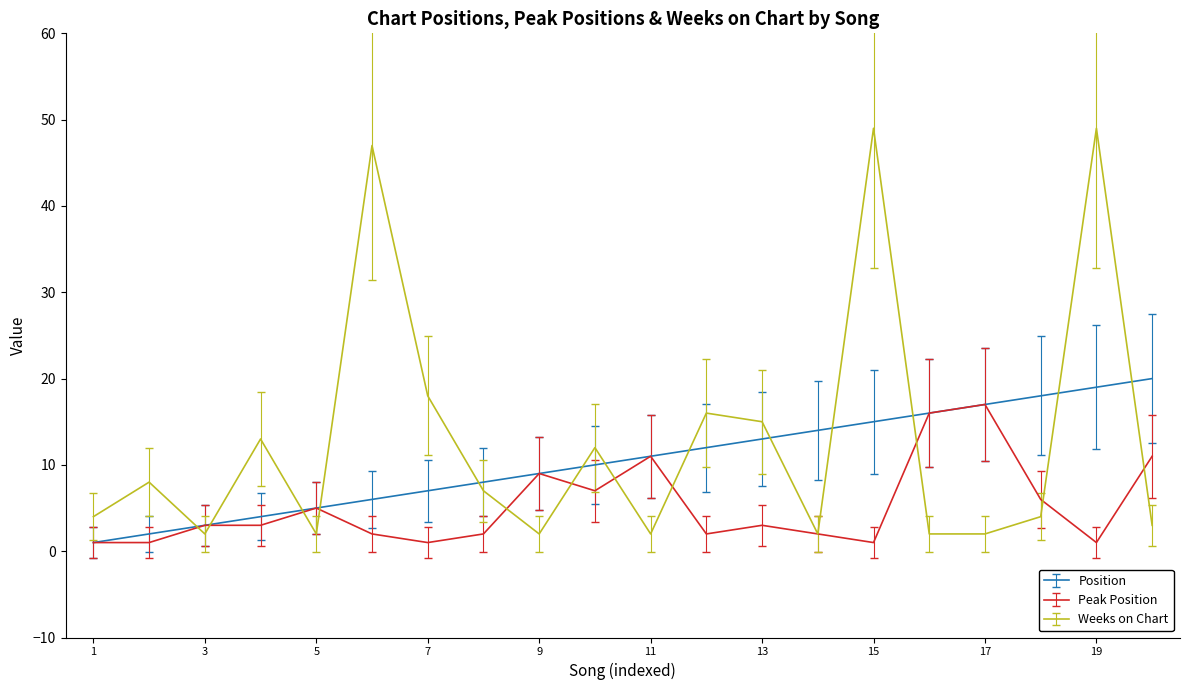

What is the highest value of the Weeks on Chart series?

49